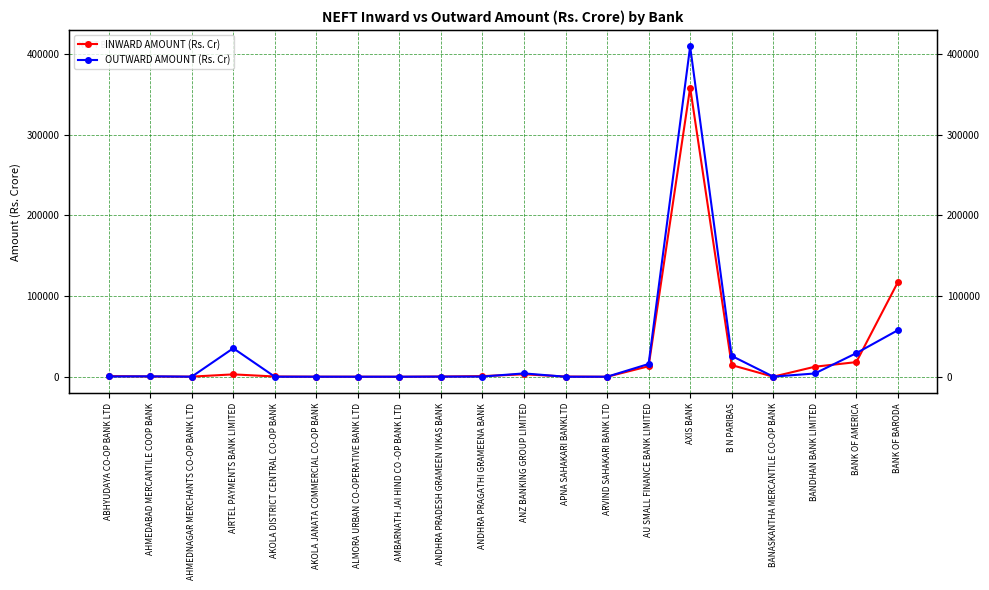

What is the difference between the highest and lowest values at ABHYUDAYA CO-OP BANK LTD?

503.8